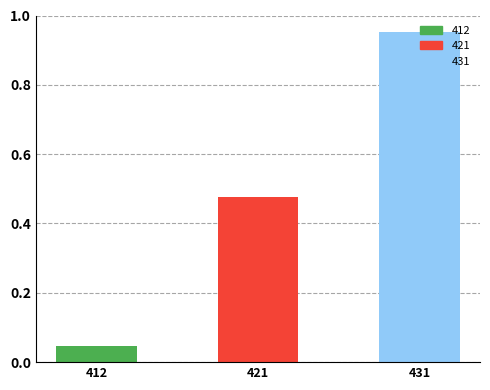

Does the chart contain stacked bars?

No